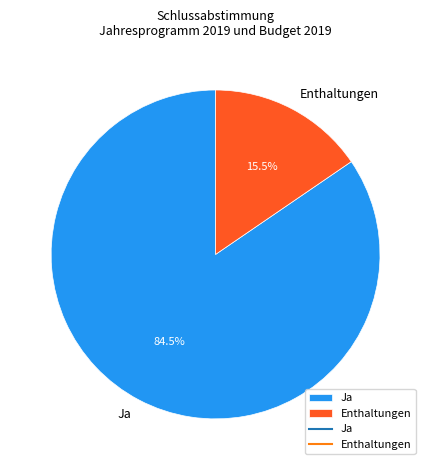

Between Enthaltungen and Ja, which is larger?

Ja